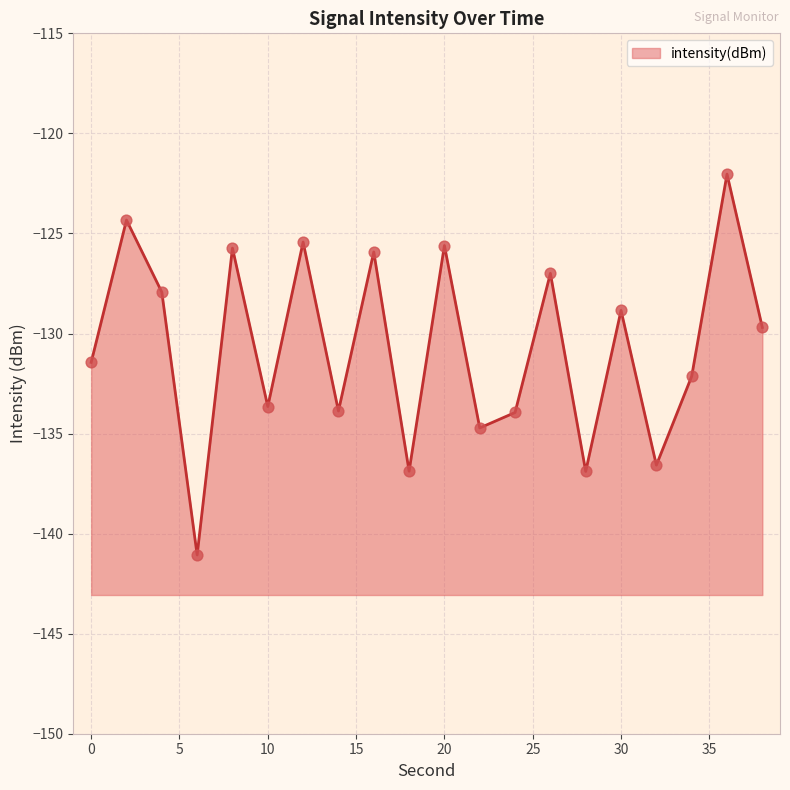

What is the change in value from 4 to 36?

+5.9